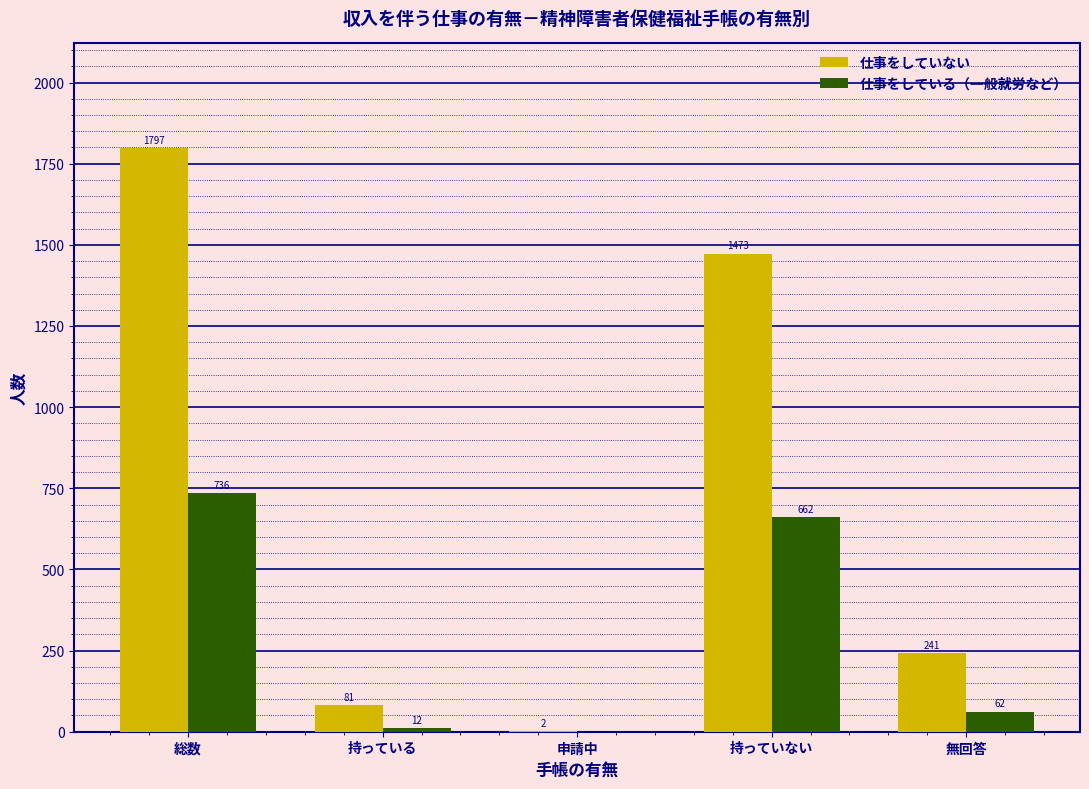

What is the sum of the 仕事をしている（一般就労など） values at 総数 and 持っている?

748